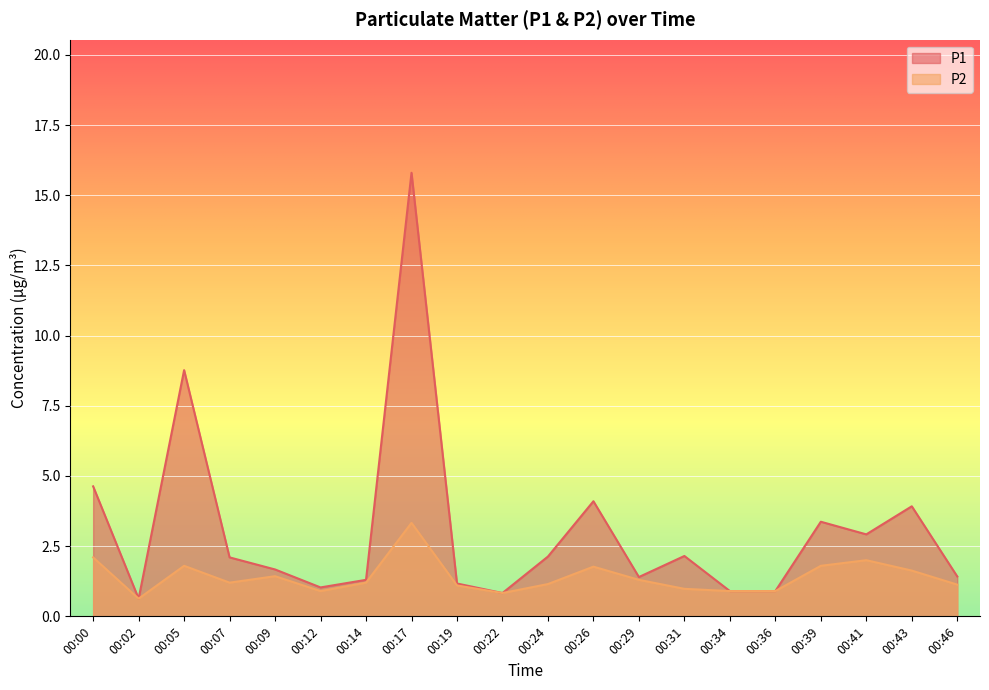

The value of P1 at 00:36 is 0.9. True or false?

True